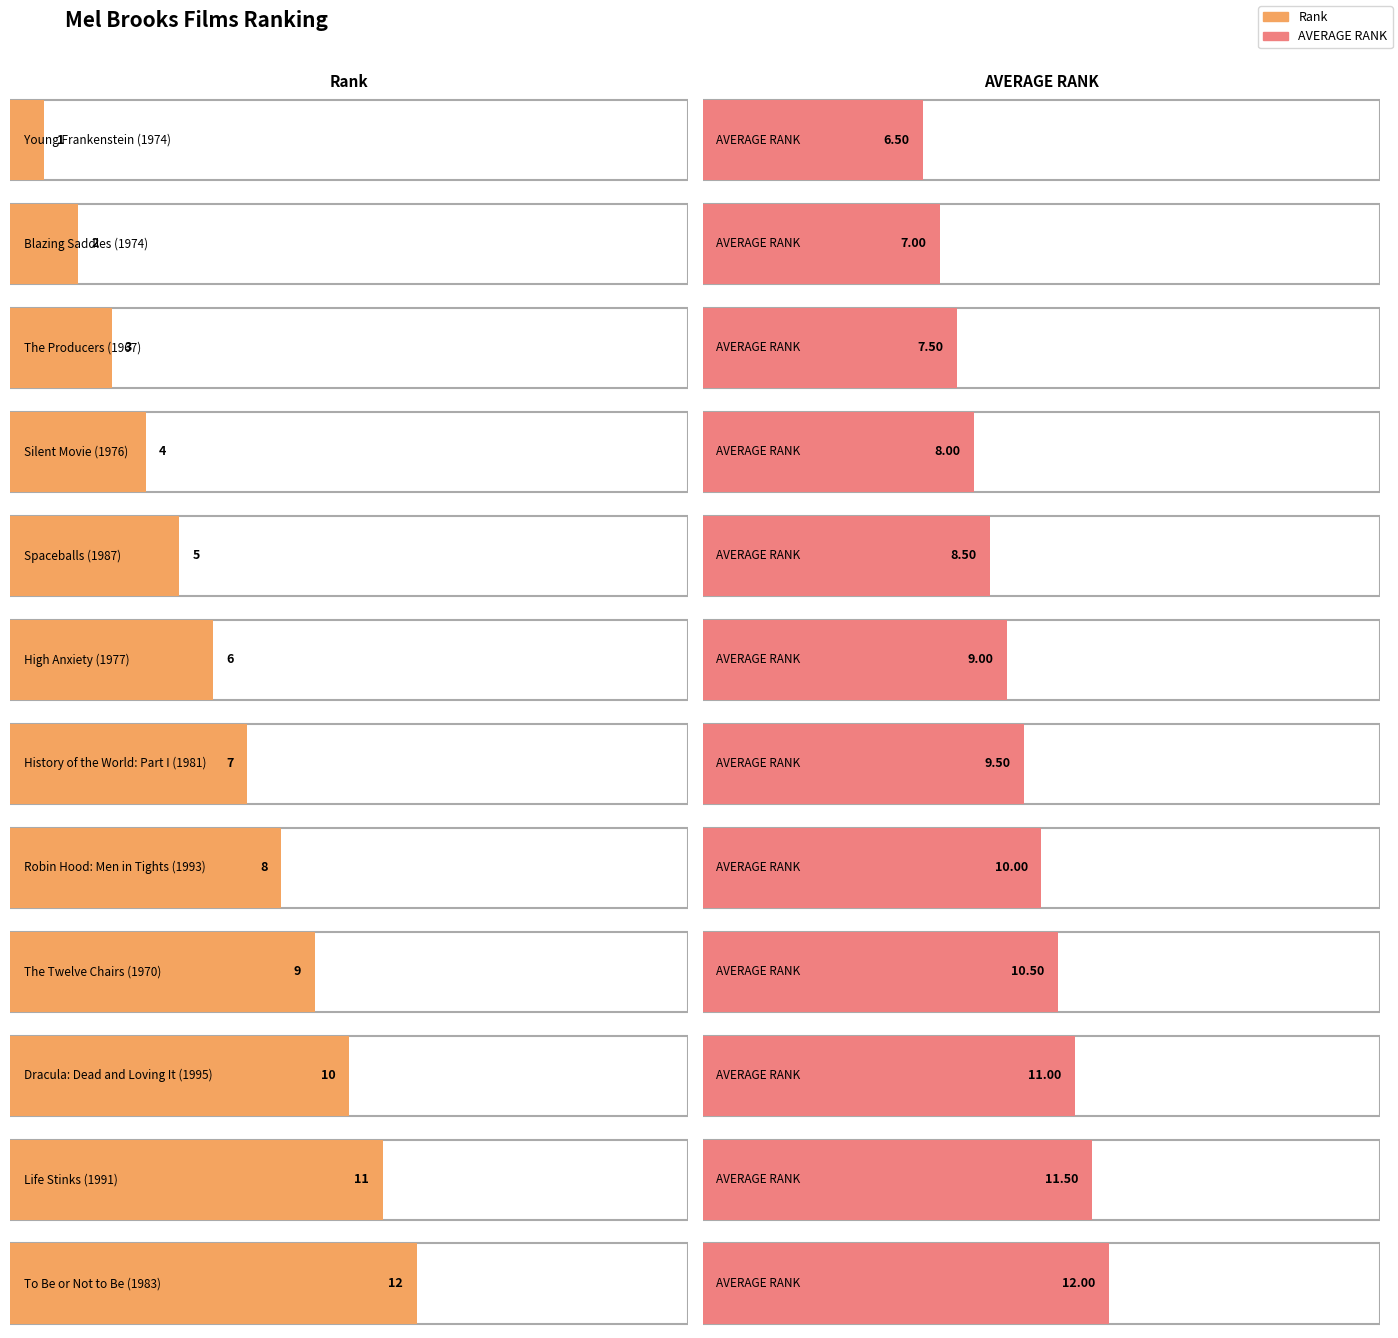

How many data points in Rank are above 7?

5